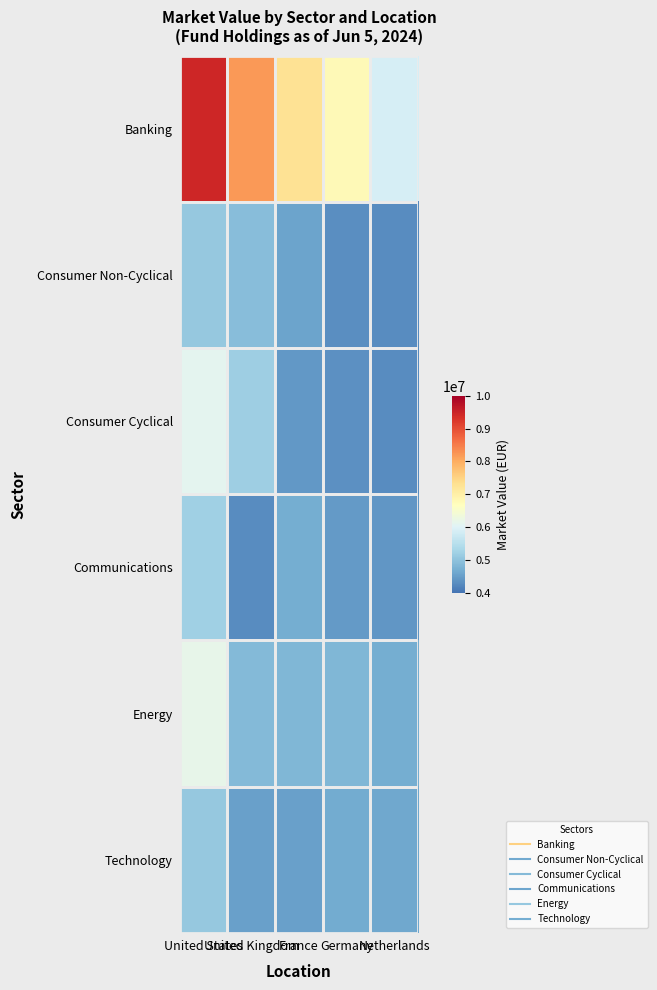

At Netherlands, list the series in order from smallest to largest.

Consumer Cyclical, Consumer Non-Cyclical, Communications, Technology, Energy, Banking